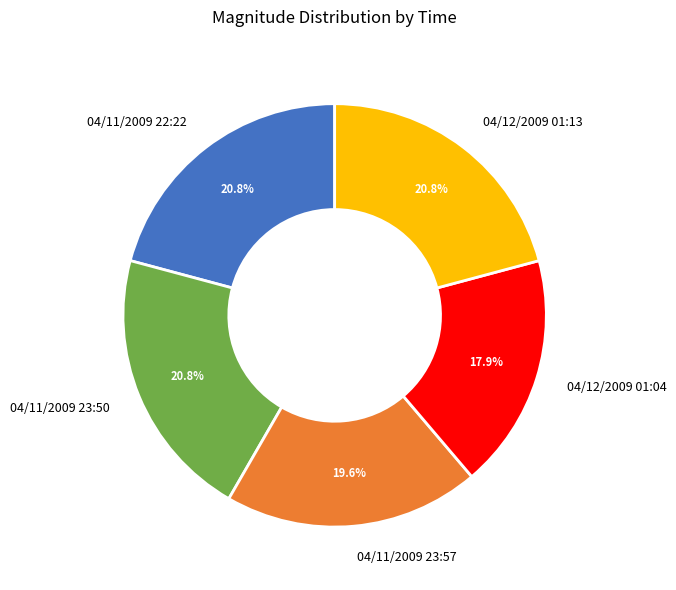

What is the smallest slice in the pie chart?

04/12/2009 01:04